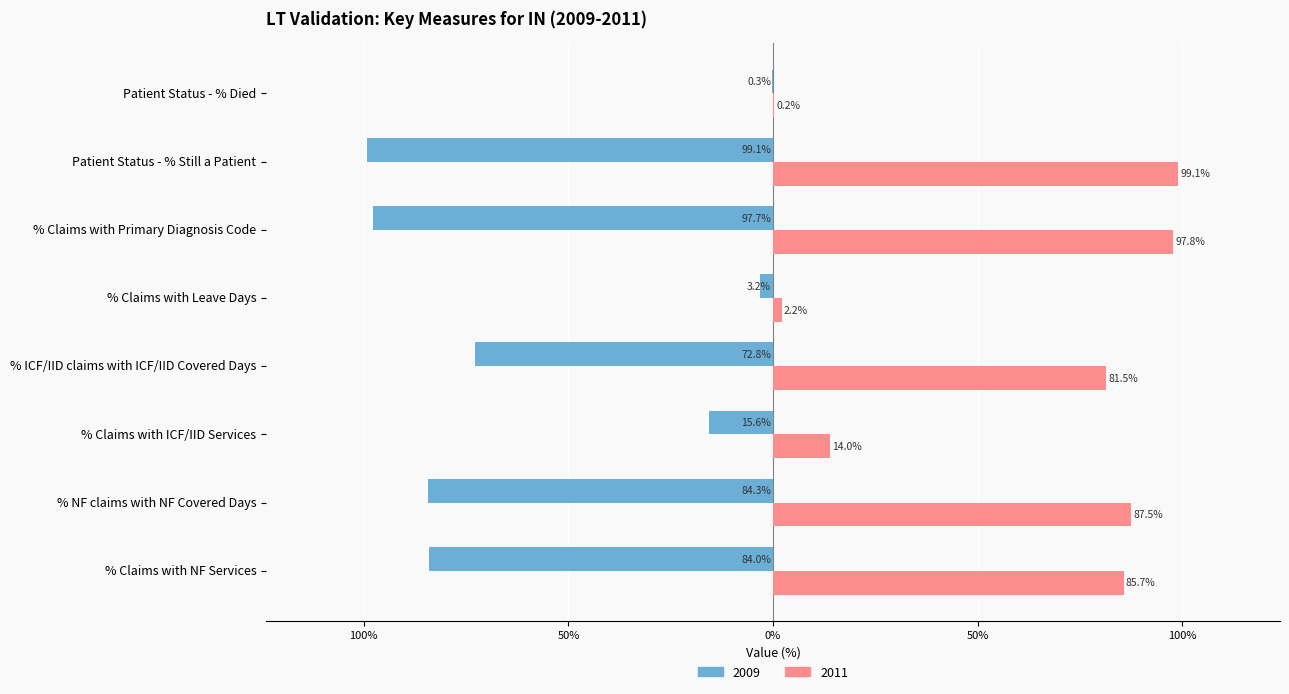

What is the greatest value displayed?

99.1